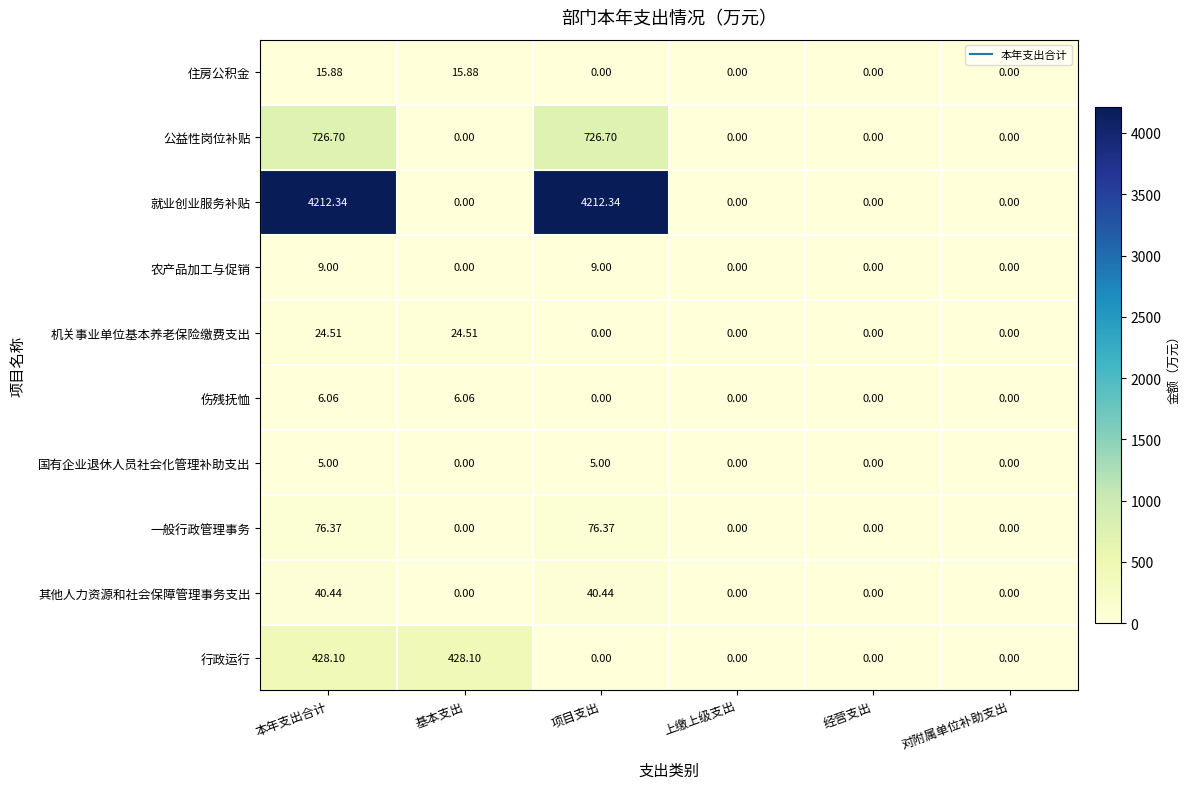

List the series in order of their peak value, lowest first.

国有企业退休人员社会化管理补助支出, 伤残抚恤, 农产品加工与促销, 住房公积金, 机关事业单位基本养老保险缴费支出, 其他人力资源和社会保障管理事务支出, 一般行政管理事务, 行政运行, 公益性岗位补贴, 就业创业服务补贴